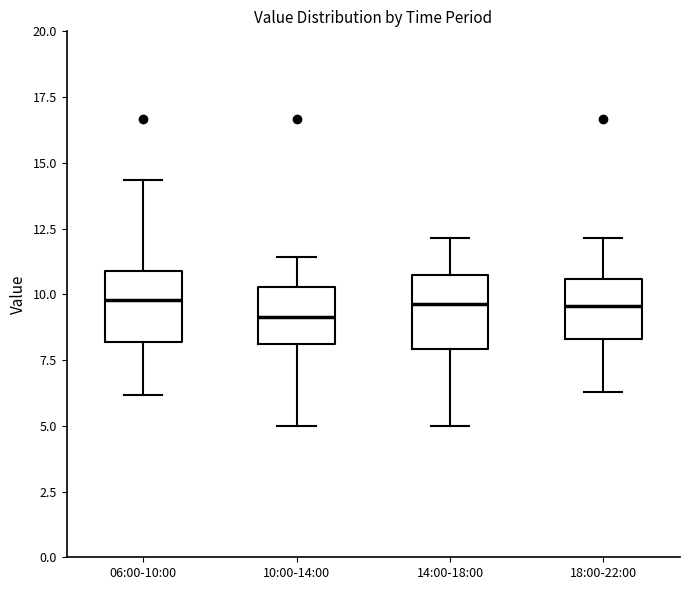

Reading left to right, transcribe this box plot: for each box, give where its median line is, the range the box spans, and where its two whiskers end, as read against the y-axis. The values are not printed on the chart, so give them approximately, as read against the axis.

06:00-10:00: median 10.0, box 8.0 to 11.0, whiskers 6.0 to 14.5
10:00-14:00: median 9.0, box 8.0 to 10.5, whiskers 5.0 to 11.5
14:00-18:00: median 9.5, box 8.0 to 10.5, whiskers 5.0 to 12.0
18:00-22:00: median 9.5, box 8.5 to 10.5, whiskers 6.5 to 12.0